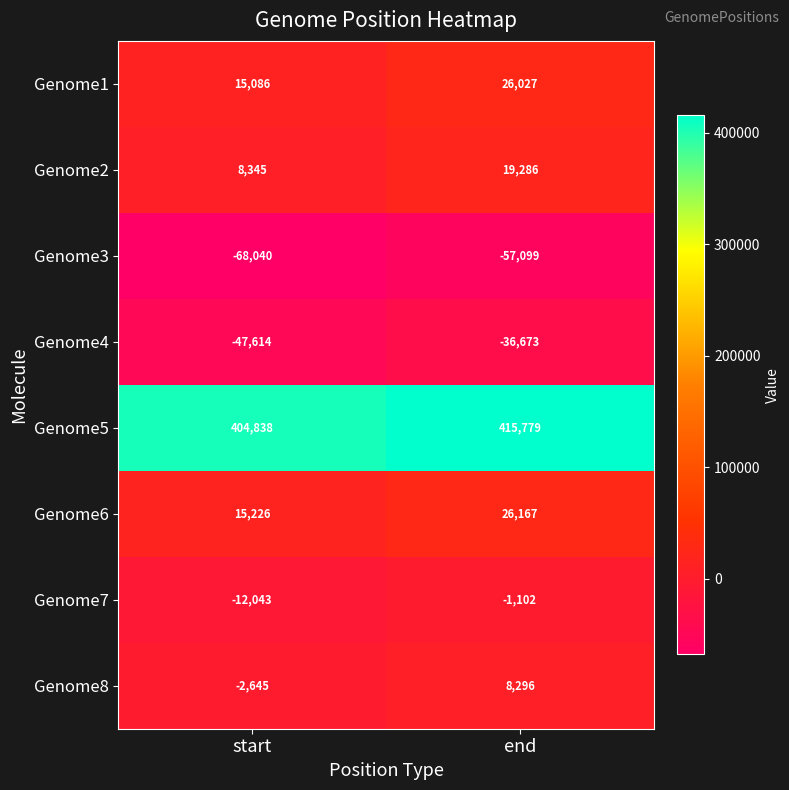

Reading right to left, transcribe all the data shown in this chart.

Genome1: end=26027	start=15086
Genome2: end=19286	start=8345
Genome3: end=-57099	start=-68040
Genome4: end=-36673	start=-47614
Genome5: end=415779	start=404838
Genome6: end=26167	start=15226
Genome7: end=-1102	start=-12043
Genome8: end=8296	start=-2645